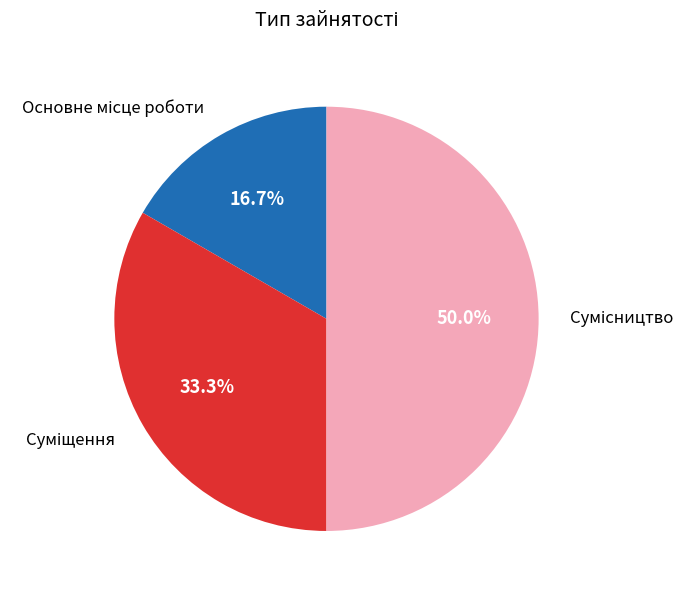

What percentage is NOT represented by Суміщення?

66.7%